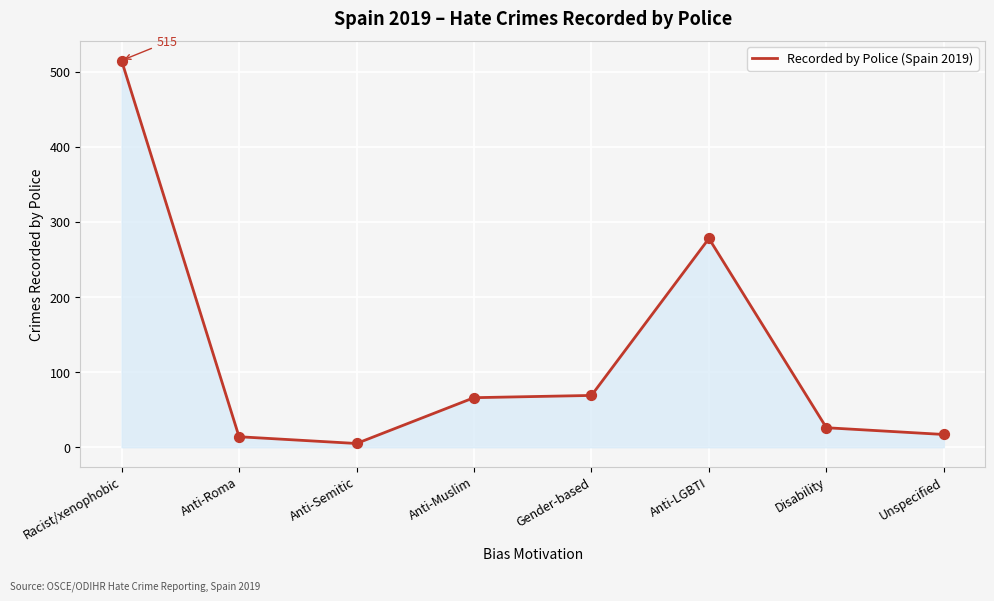

What is the change in value from Racist/xenophobic to Gender-based?

-446